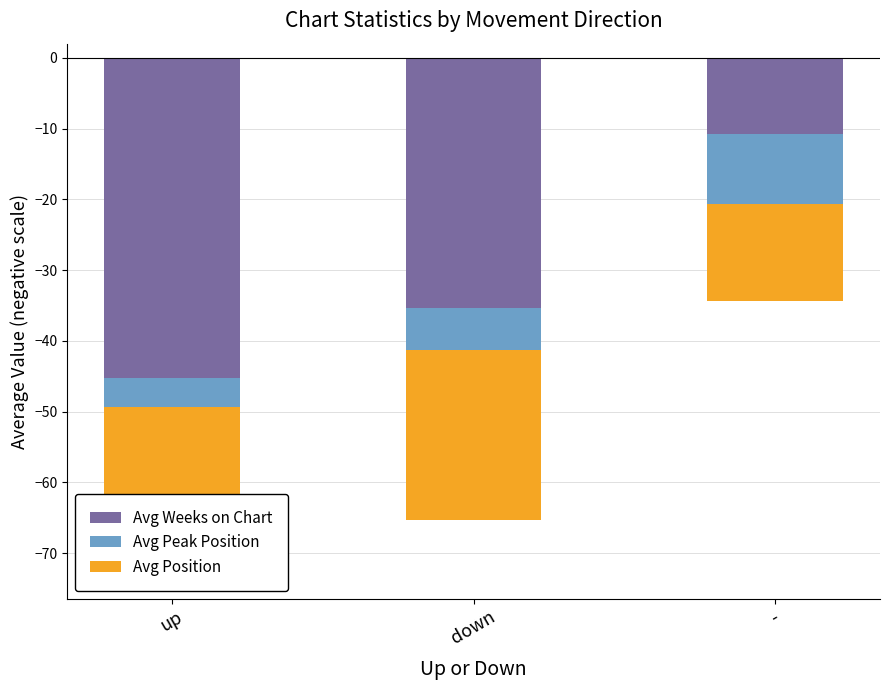

Reading left to right, list all the values displayed in this chart.

Avg Weeks on Chart: up=-45.2	down=-35.3	-=-10.8
Avg Peak Position: up=-4.1	down=-5.9	-=-9.8
Avg Position: up=-17.2	down=-24.1	-=-13.8